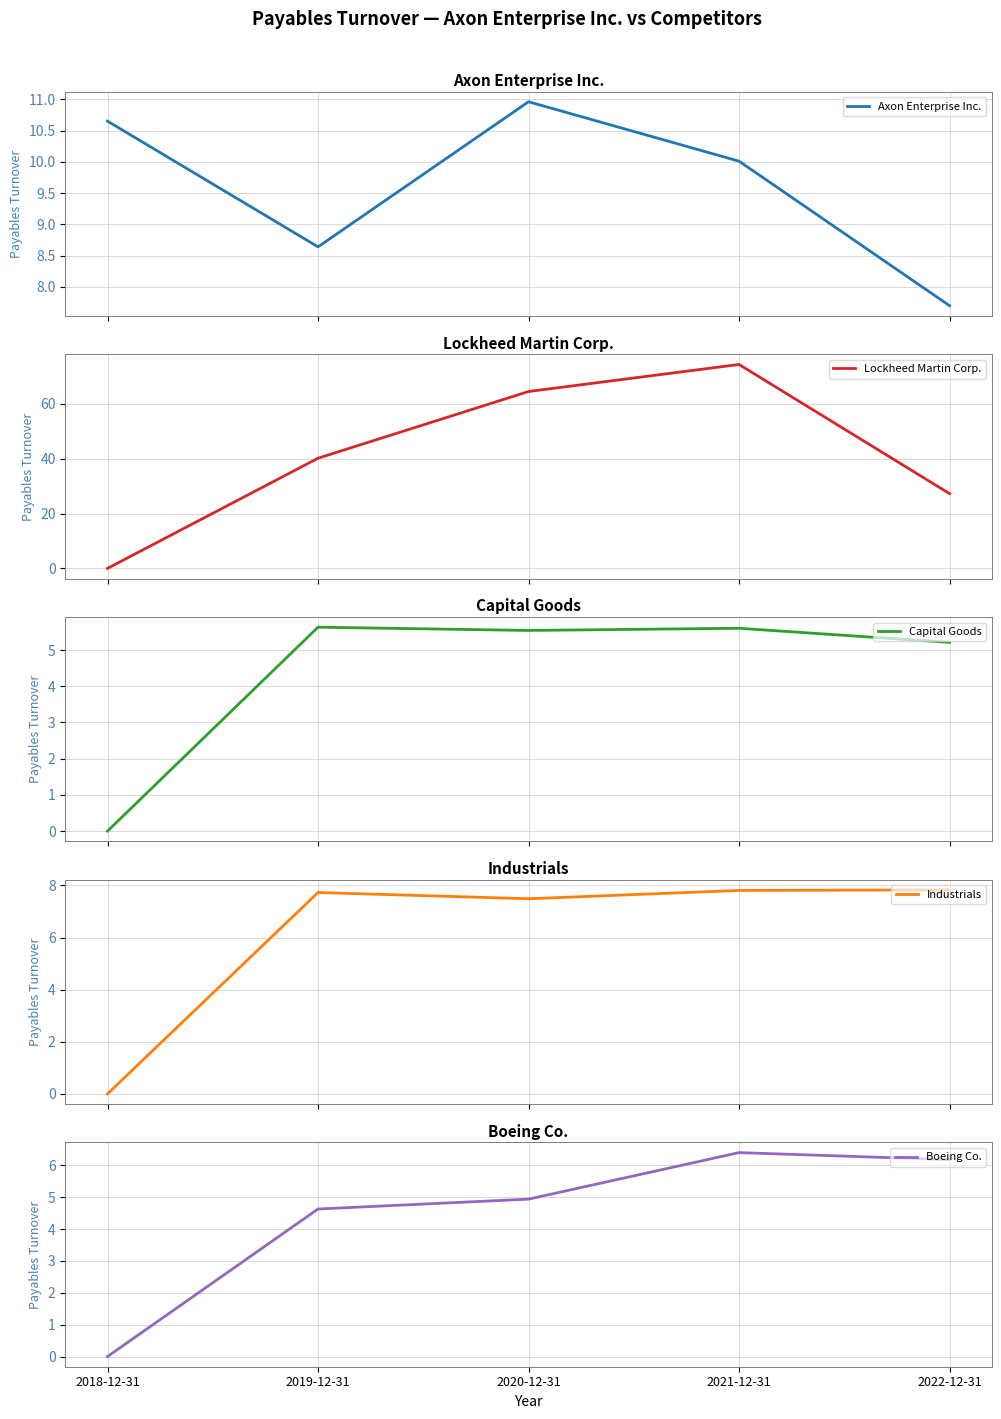

Which series has the largest range (max minus min)?

Lockheed Martin Corp.